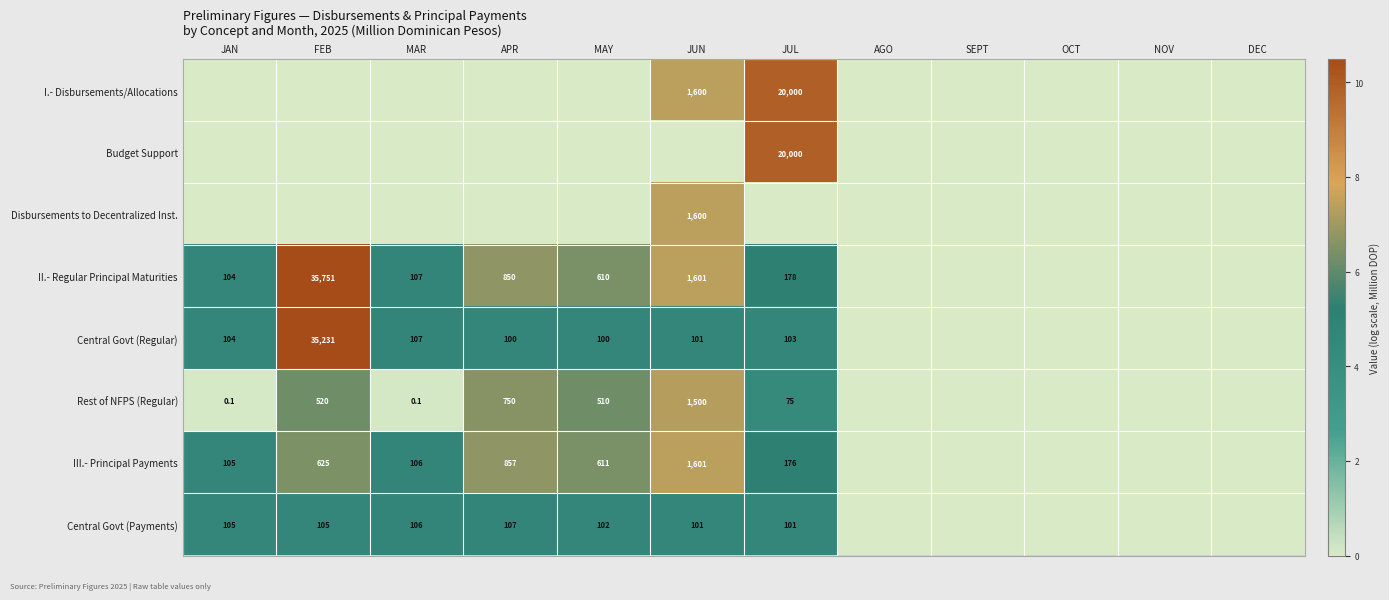

True or false: Rest of NFPS (Regular) has a value of 103.1 at JUL.

False